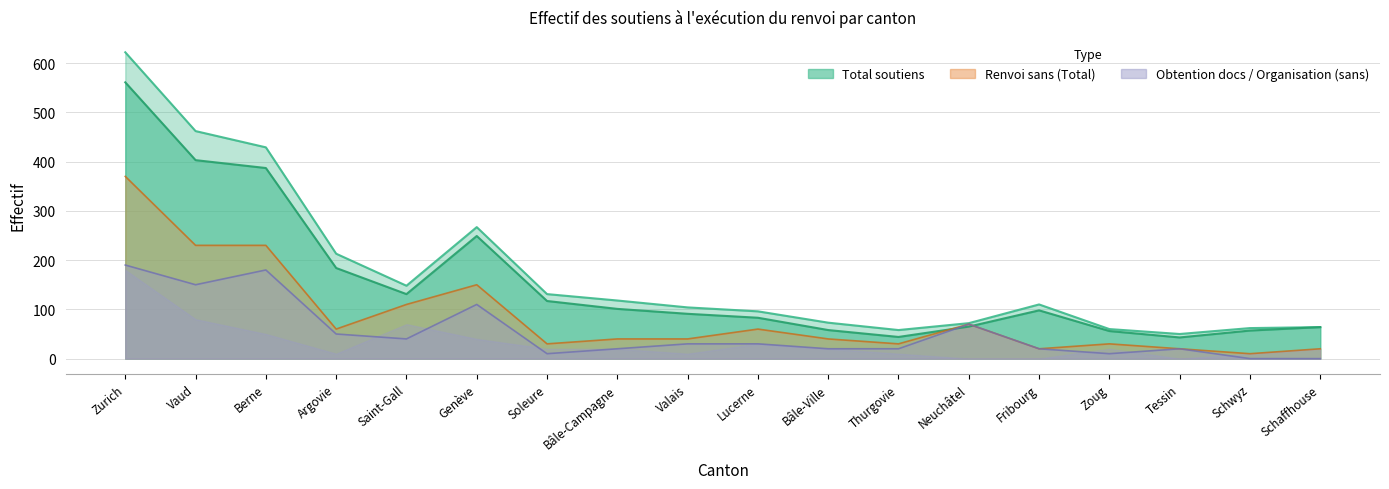

In Obtention docs (sans), how many points are lower than both neighbors (excluding endpoints)?

4